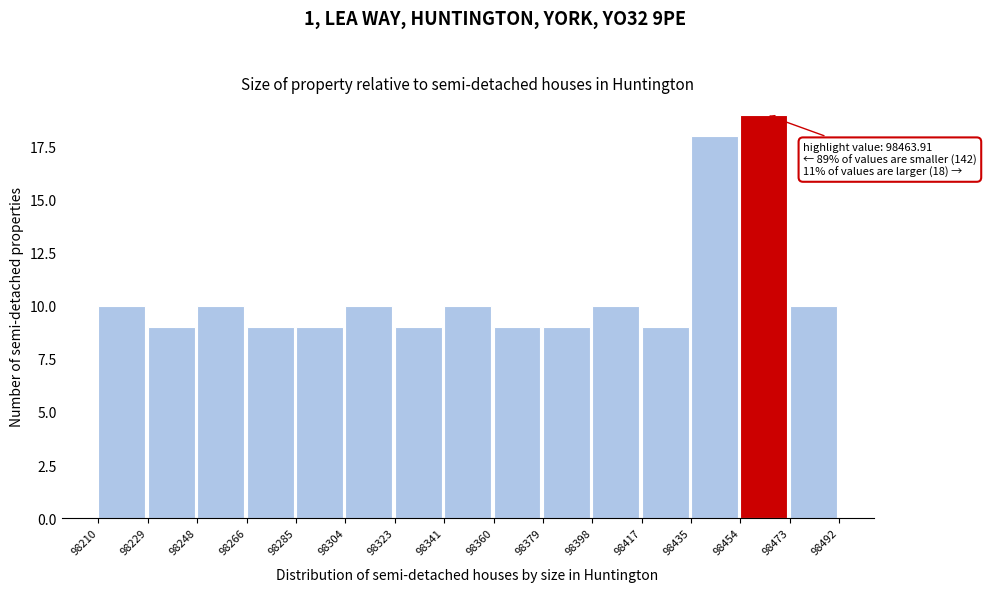

Which range on the x-axis has the tallest bar?

98454 to 98473